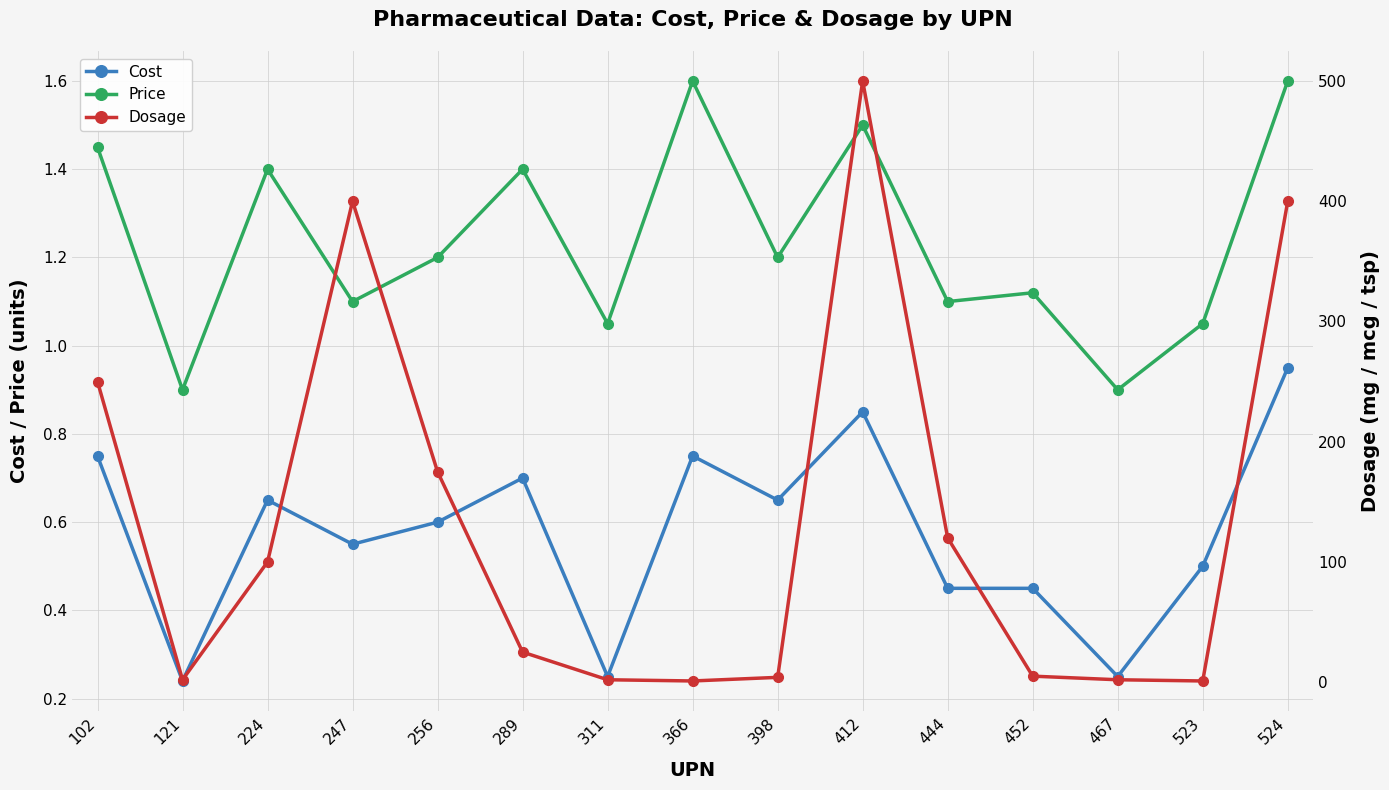

What is the value of the Cost point at the 2nd from the left?

0.2